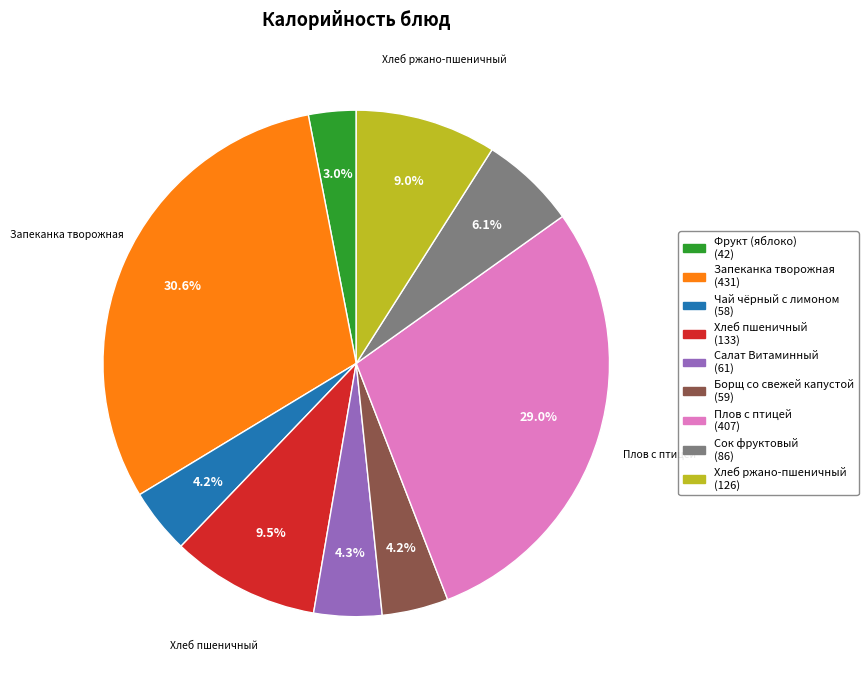

Is it true that Чай чёрный с лимоном is 4% of the pie?

True